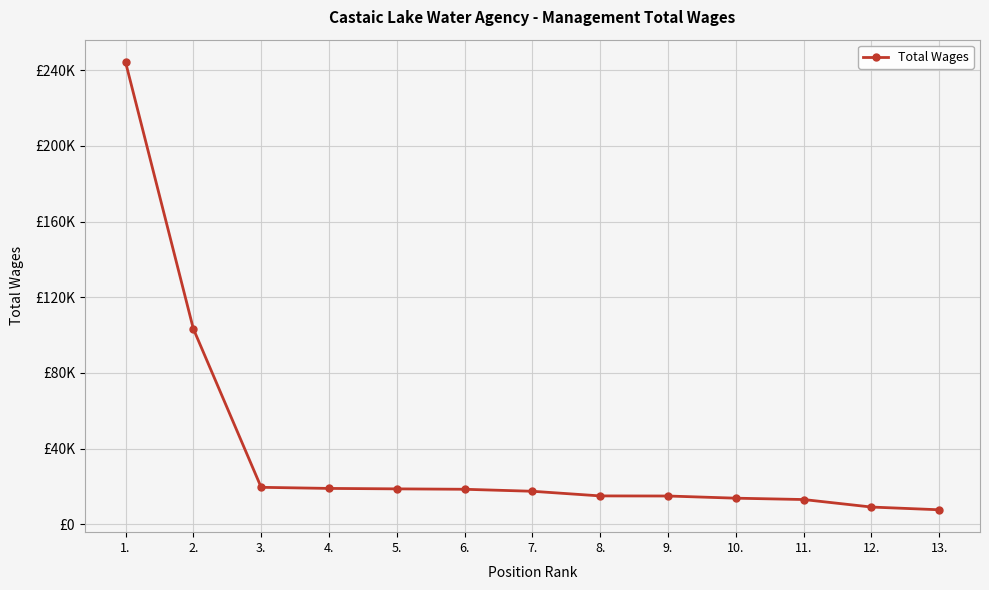

Reading right to left, what are all the values shown in this chart?

7688	9131	13104	13820	14967	15018	17475	18529	18744	18980	19563	103373	244349